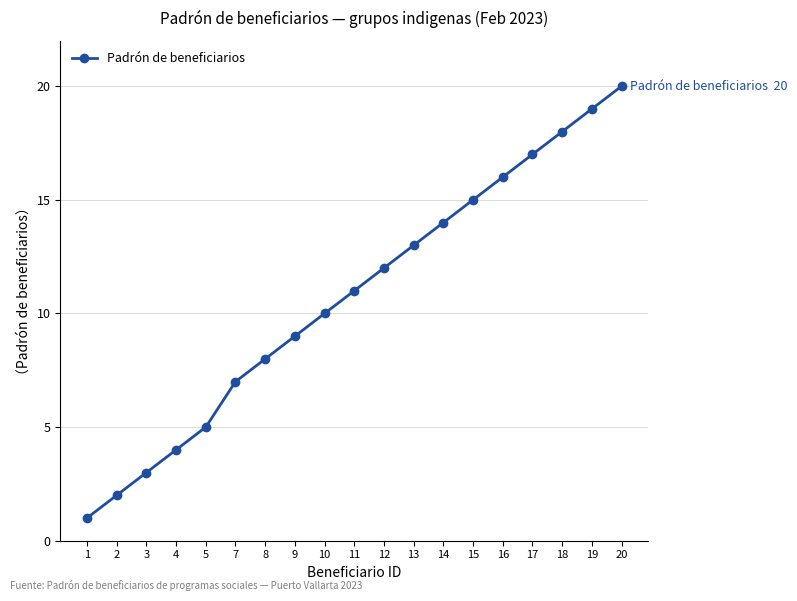

What is the average value?

11